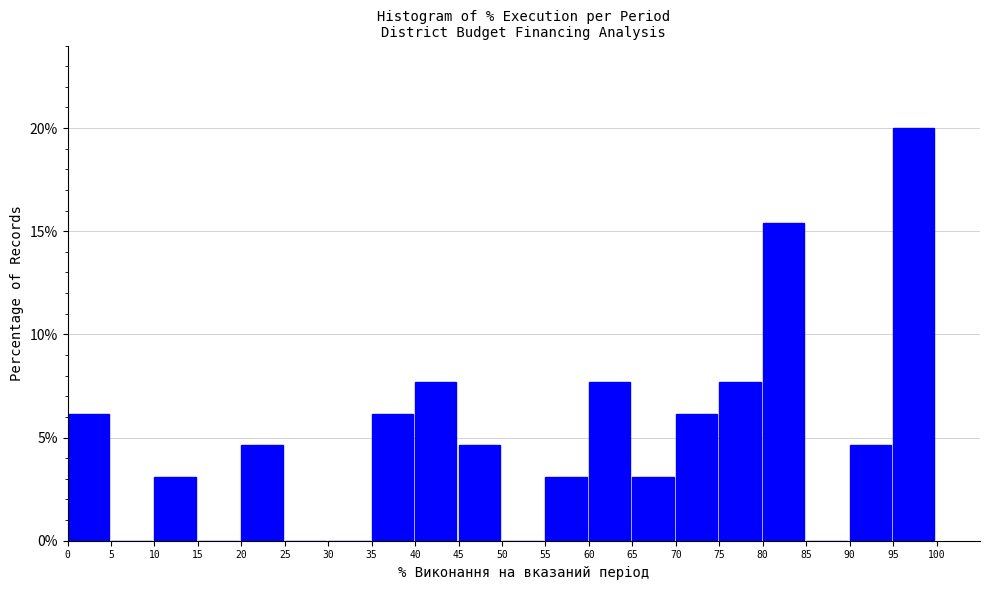

Reading left to right, list every bar in this chart as the range it spans on the x-axis followed by its height. The values are not printed on the chart, so give them approximately, as read against the axis.

0 to 5: 6.0
5 to 10: 0
10 to 15: 3.0
15 to 20: 0
20 to 25: 4.5
25 to 30: 0
30 to 35: 0
35 to 40: 6.0
40 to 45: 7.5
45 to 50: 4.5
50 to 55: 0
55 to 60: 3.0
60 to 65: 7.5
65 to 70: 3.0
70 to 75: 6.0
75 to 80: 7.5
80 to 85: 15.5
85 to 90: 0
90 to 95: 4.5
95 to 100: 20.0